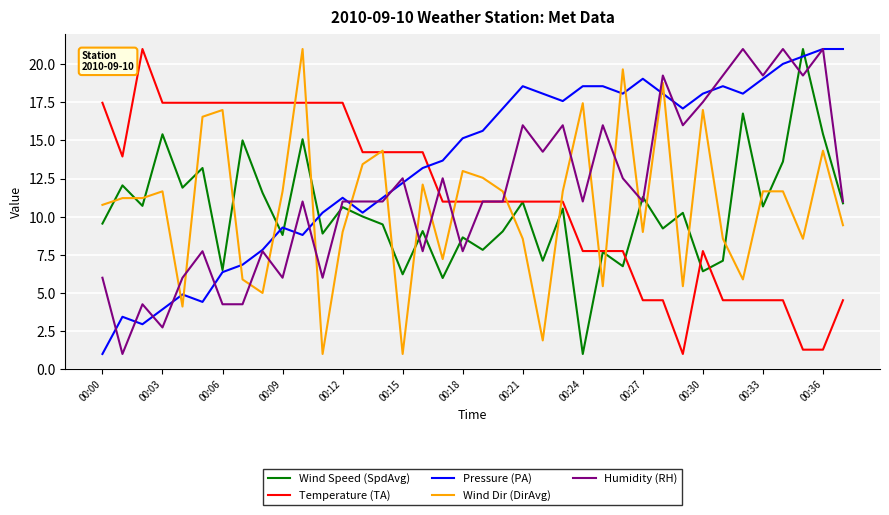

Which series has the largest total across all categories?

Pressure (PA)